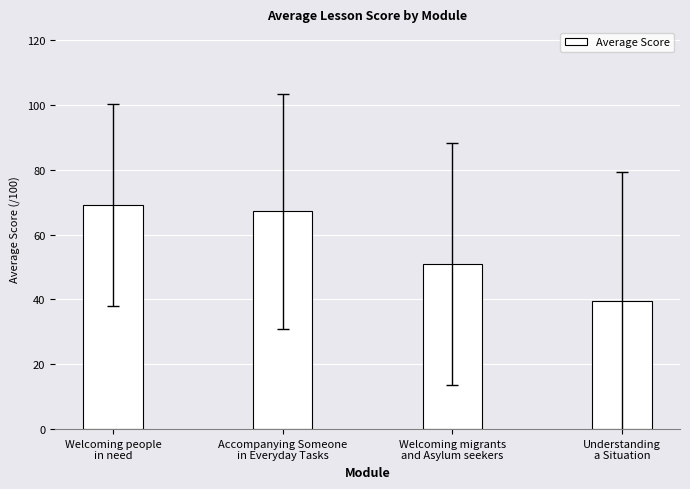

Which has a higher value, Welcoming migrants
and Asylum seekers or Accompanying Someone
in Everyday Tasks?

Accompanying Someone
in Everyday Tasks